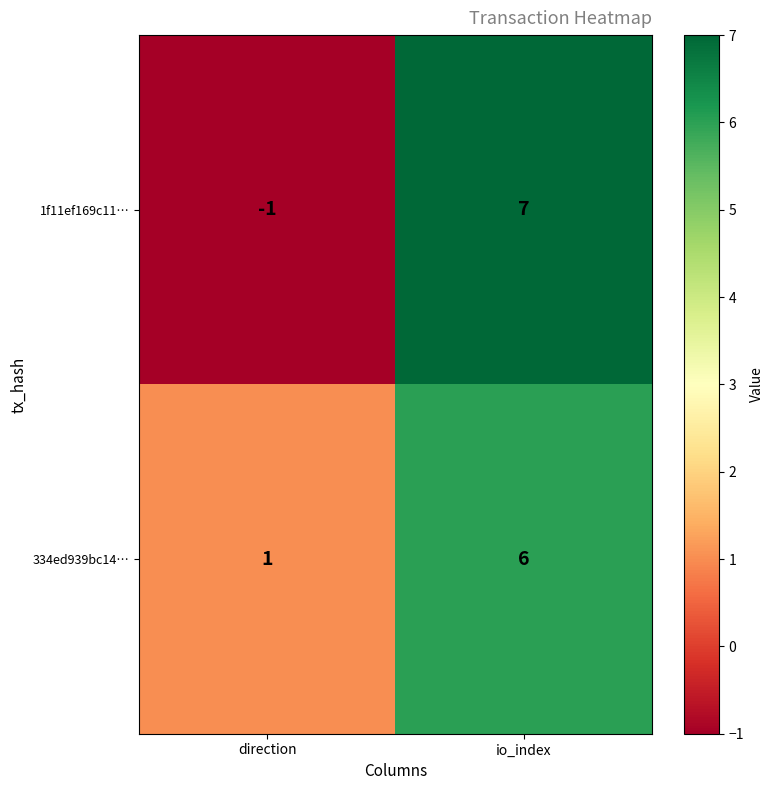

The 1f11ef169c11… series shows -2 at direction. True or false?

False